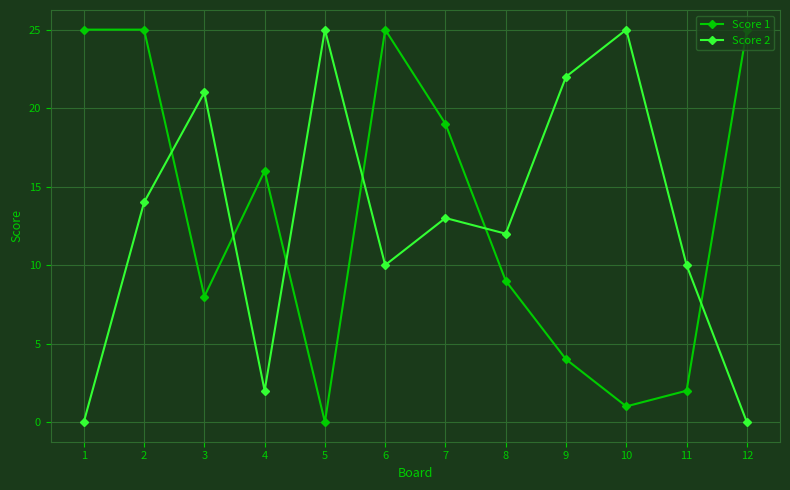

Reading left to right, transcribe all the data shown in this chart.

Score 1: 1=25	2=25	3=8	4=16	5=0	6=25	7=19	8=9	9=4	10=1	11=2	12=25
Score 2: 1=0	2=14	3=21	4=2	5=25	6=10	7=13	8=12	9=22	10=25	11=10	12=0